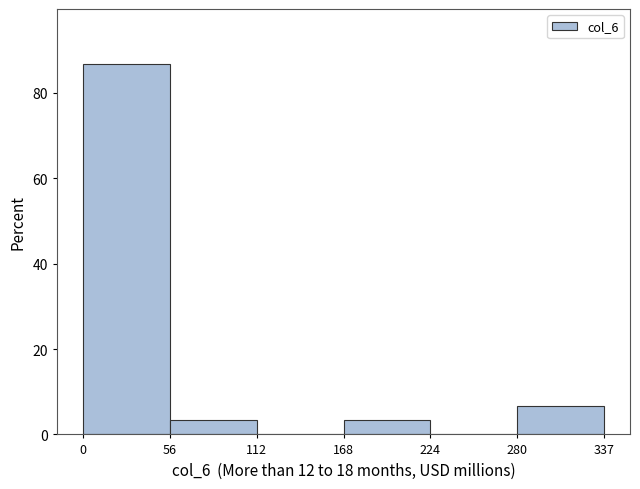

Reading left to right, transcribe this chart: for each bar, give the range it covers on the x-axis and its height. The values are not printed on the chart, so give them approximately, as read against the axis.

0 to 56: 86
56 to 112: 4
112 to 168: 0
168 to 224: 4
224 to 280: 0
280 to 337: 6